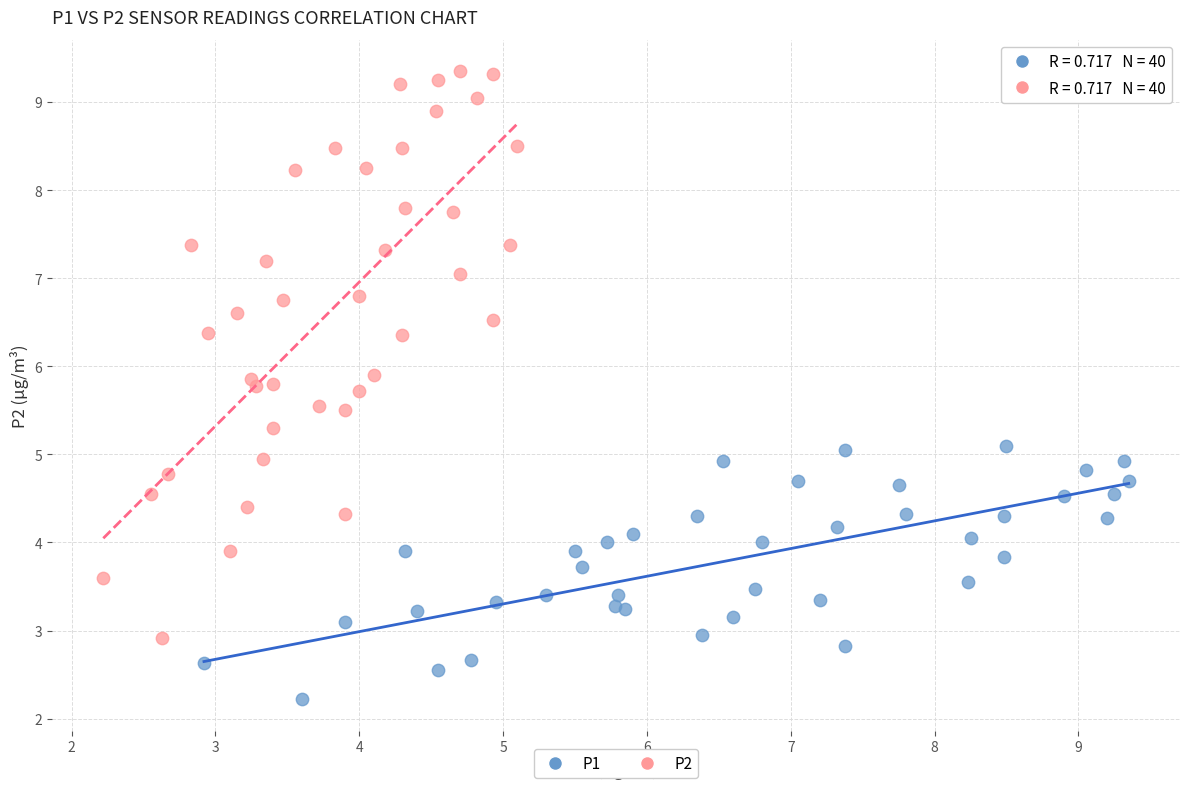

What are all the series names shown in the legend?

P1, P2